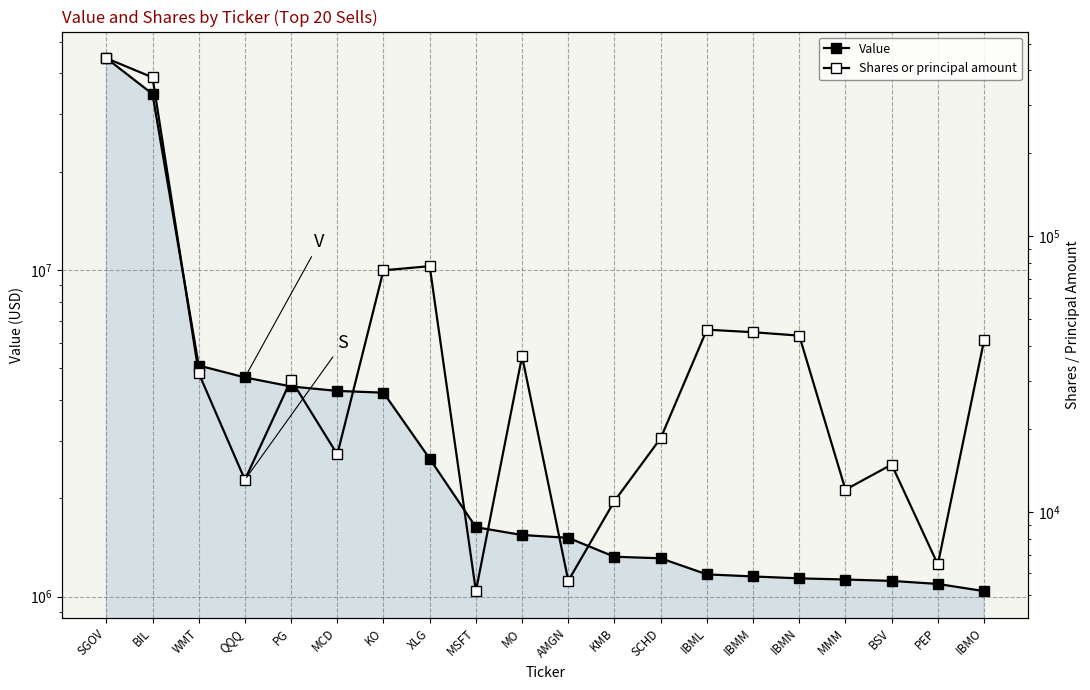

The Shares or principal amount series shows 13099 at QQQ. True or false?

True